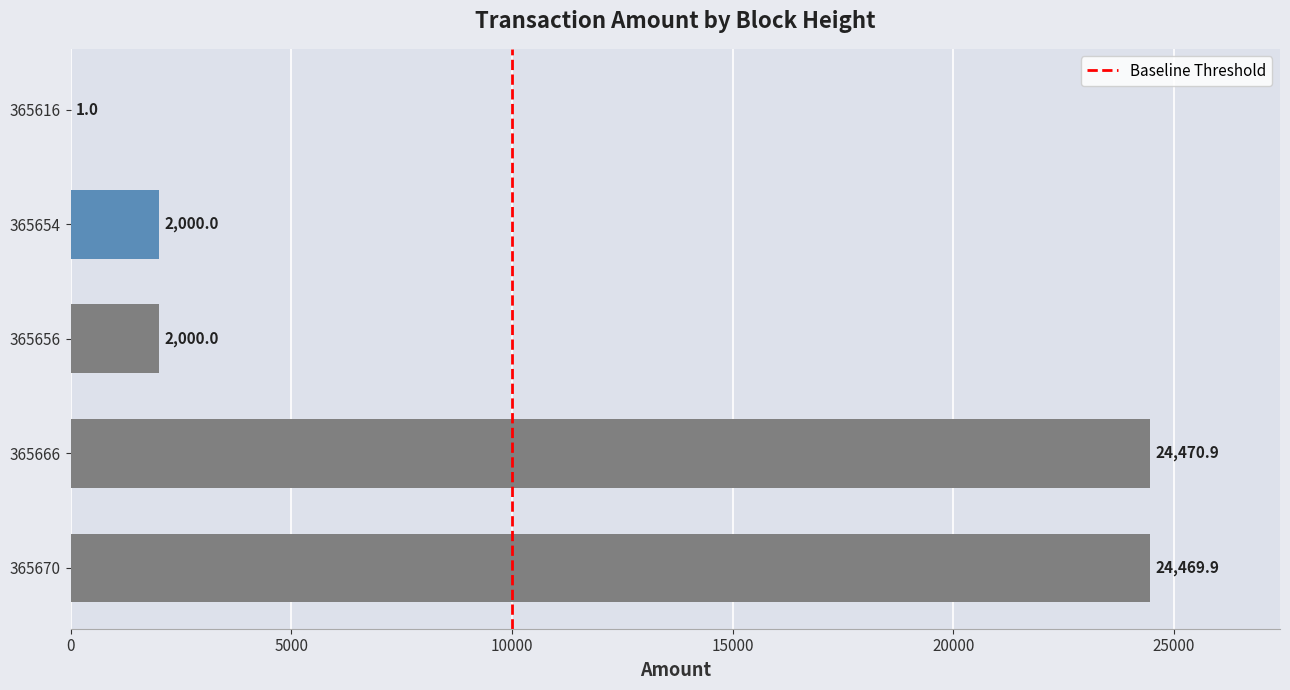

How many data points does each series have?

5